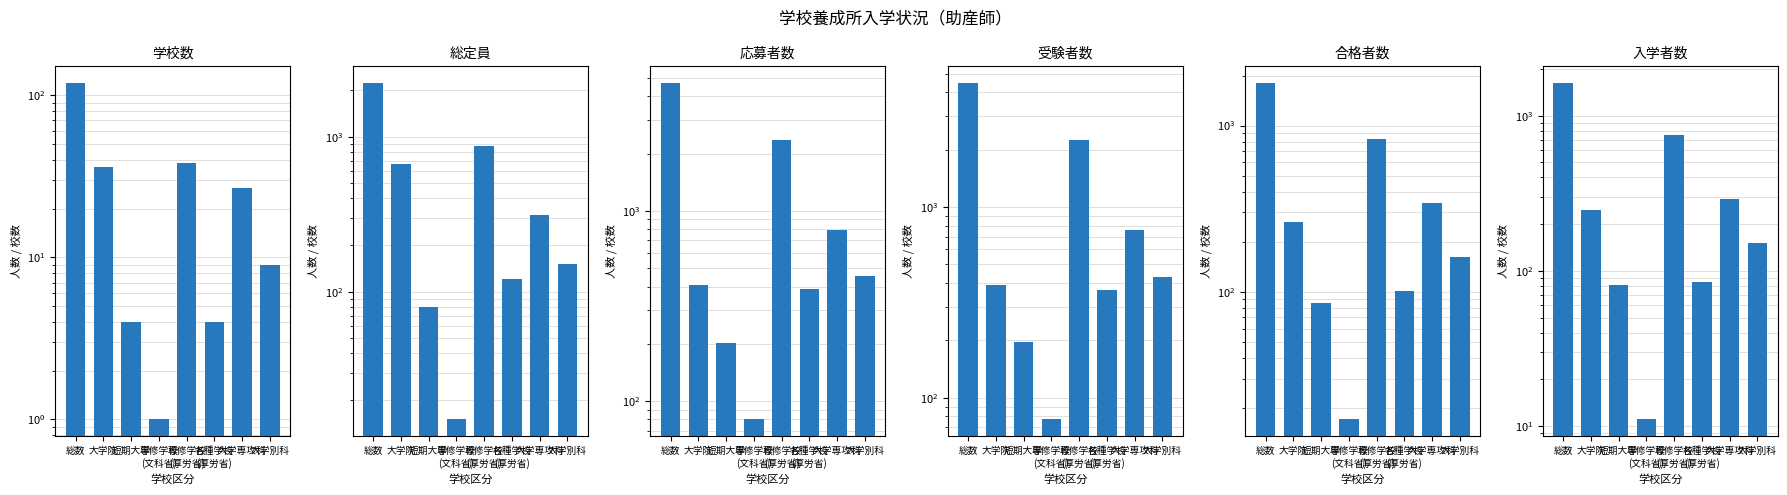

Does the chart contain stacked bars?

No